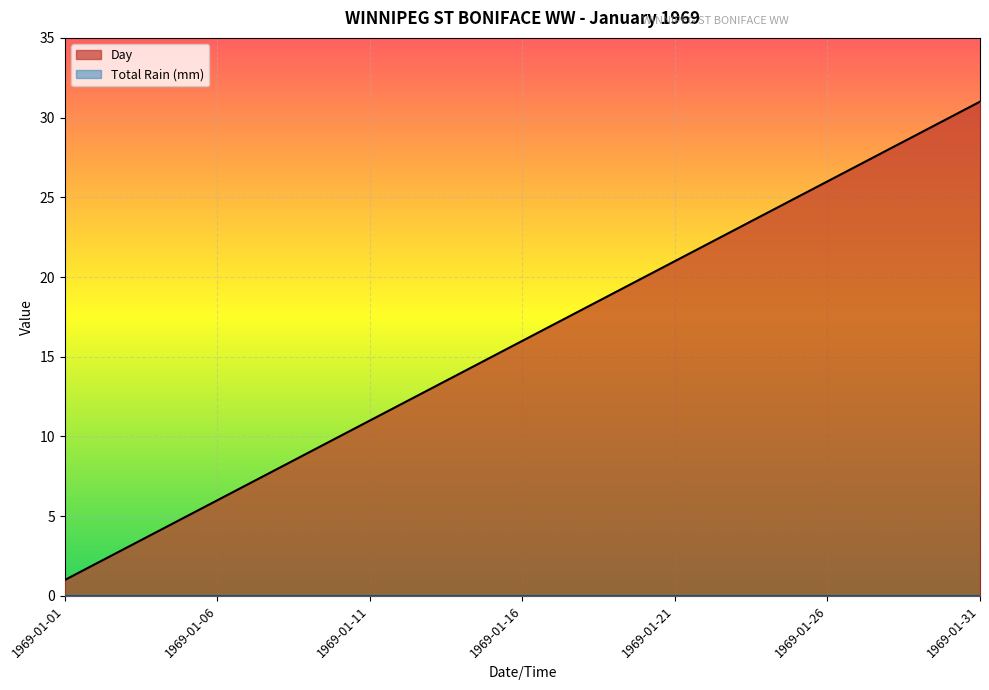

List the labels in order of value, largest first.

1969-01-31, 1969-01-30, 1969-01-29, 1969-01-28, 1969-01-27, 1969-01-26, 1969-01-25, 1969-01-24, 1969-01-23, 1969-01-22, 1969-01-21, 1969-01-20, 1969-01-19, 1969-01-18, 1969-01-17, 1969-01-16, 1969-01-15, 1969-01-14, 1969-01-13, 1969-01-12, 1969-01-11, 1969-01-10, 1969-01-09, 1969-01-08, 1969-01-07, 1969-01-06, 1969-01-05, 1969-01-04, 1969-01-03, 1969-01-02, 1969-01-01